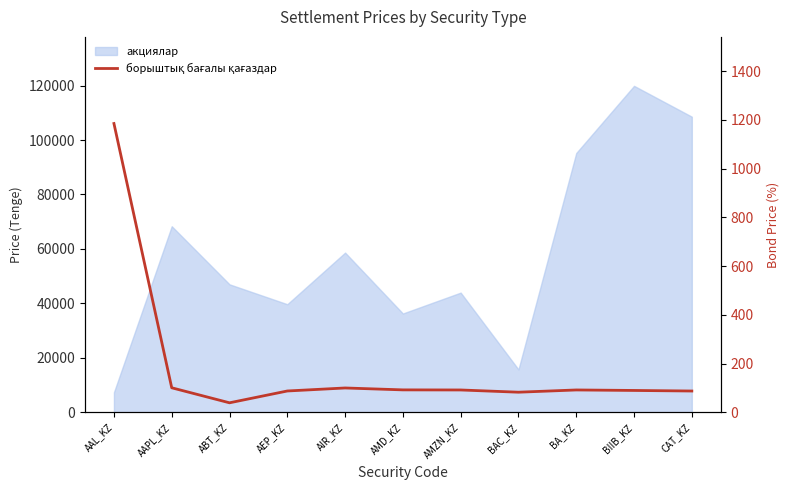

At which category does the chart reach its minimum across all series?

ABT_KZ